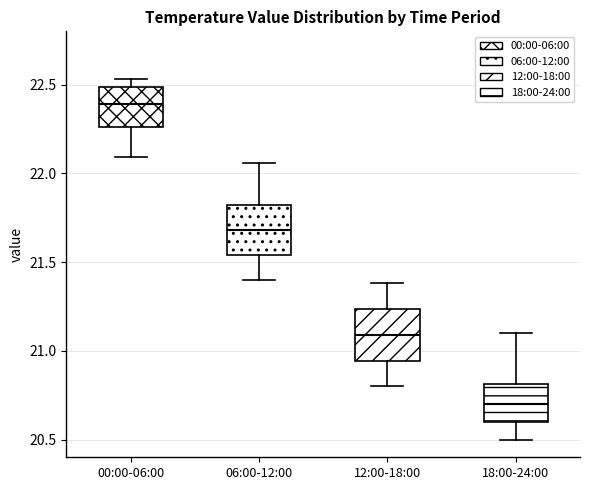

Which box has the highest median line?

00:00-06:00